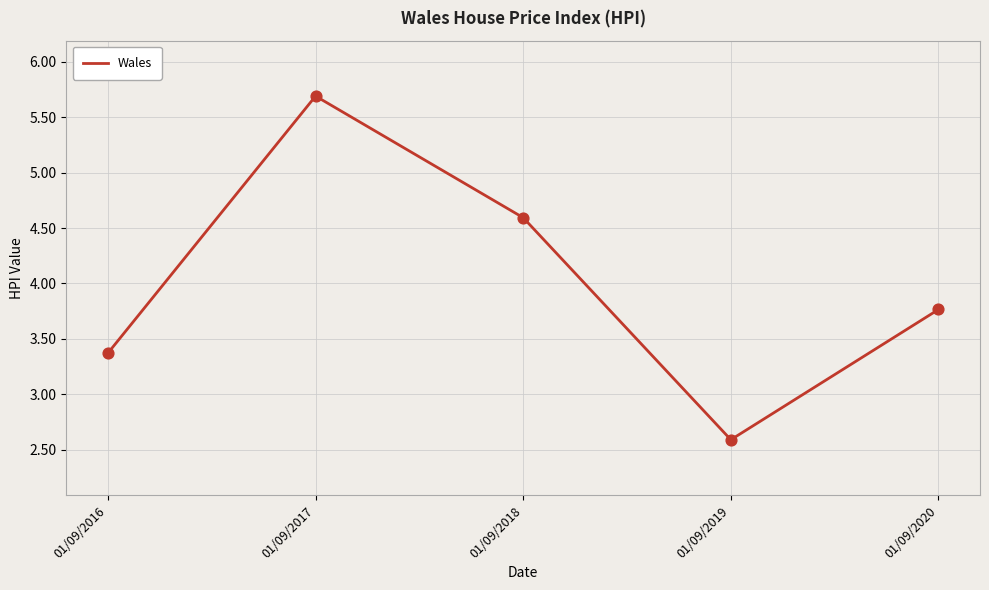

What is the change in value from 01/09/2016 to 01/09/2017?

+2.3